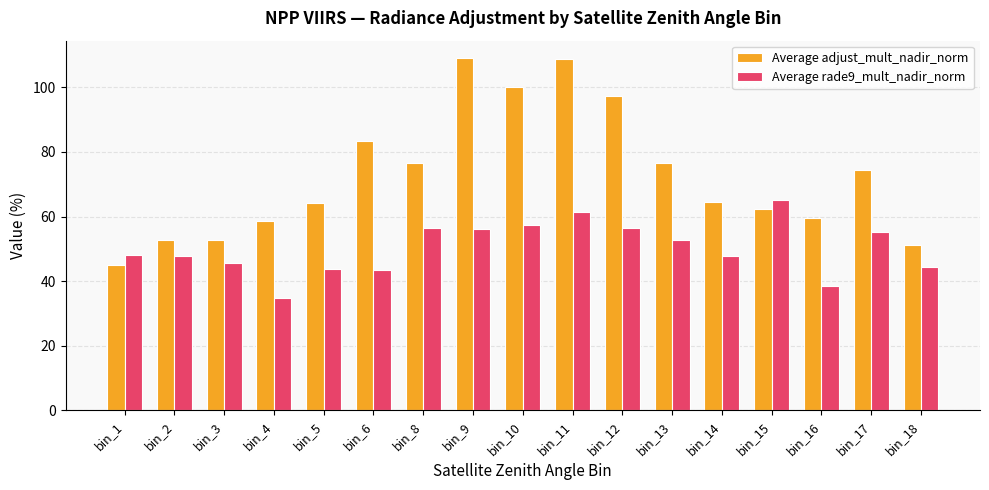

What is the maximum value for Average adjust_mult_nadir_norm?

109.0